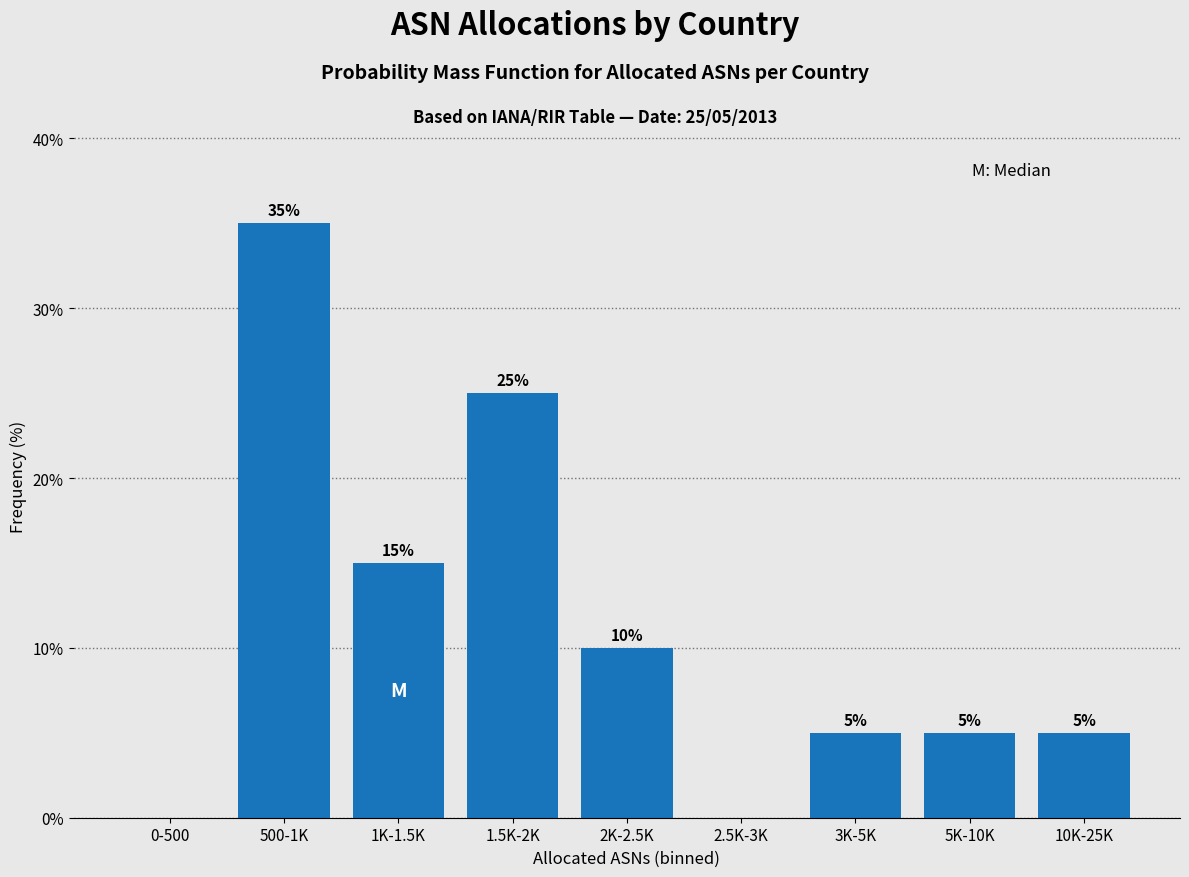

Reading right to left, extract all data points from this chart.

10K-25K=5	5K-10K=5	3K-5K=5	2.5K-3K=0	2K-2.5K=10	1.5K-2K=25	1K-1.5K=15	500-1K=35	0-500=0